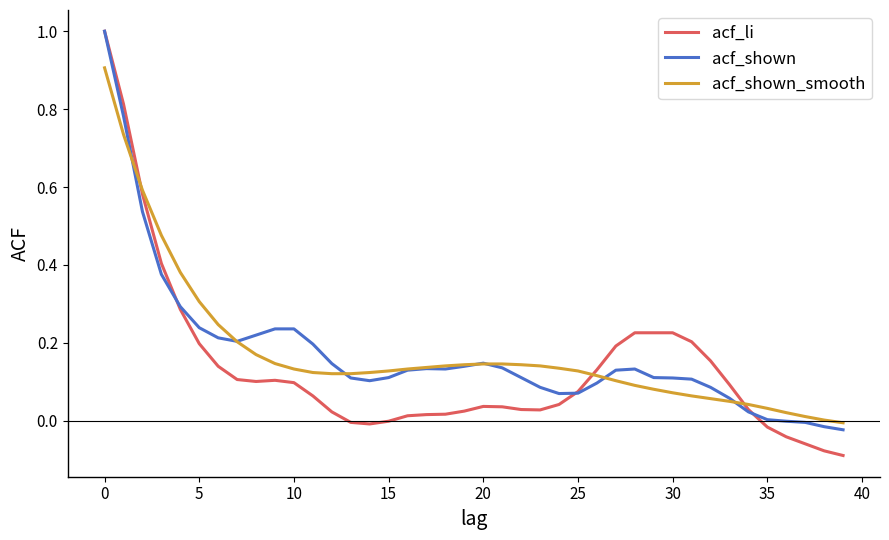

What are all the series names shown in the legend?

acf_li, acf_shown, acf_shown_smooth